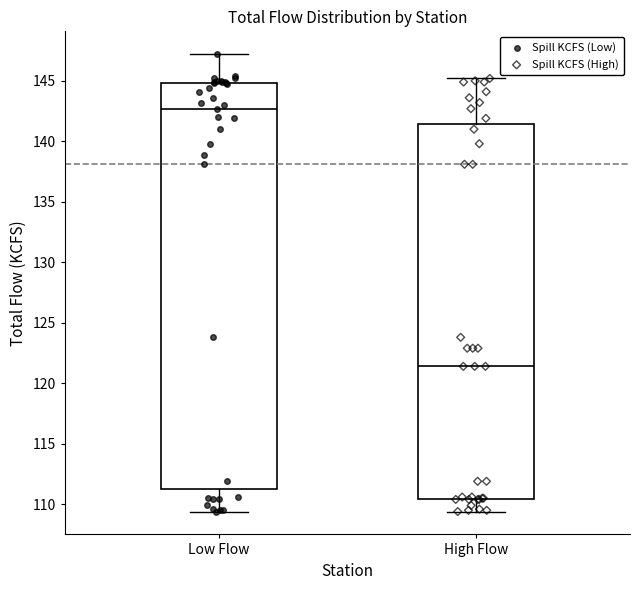

Which box is the tallest, from its lower edge to its upper edge?

Low Flow